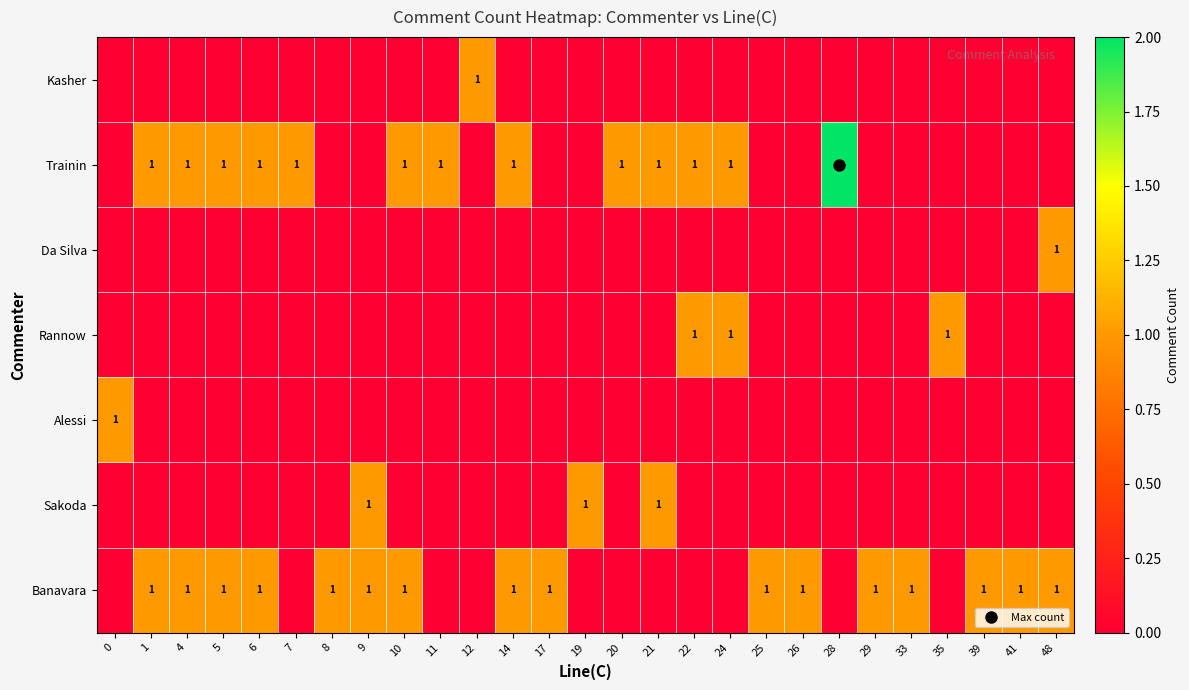

What is the difference between the highest and lowest values at 9?

1